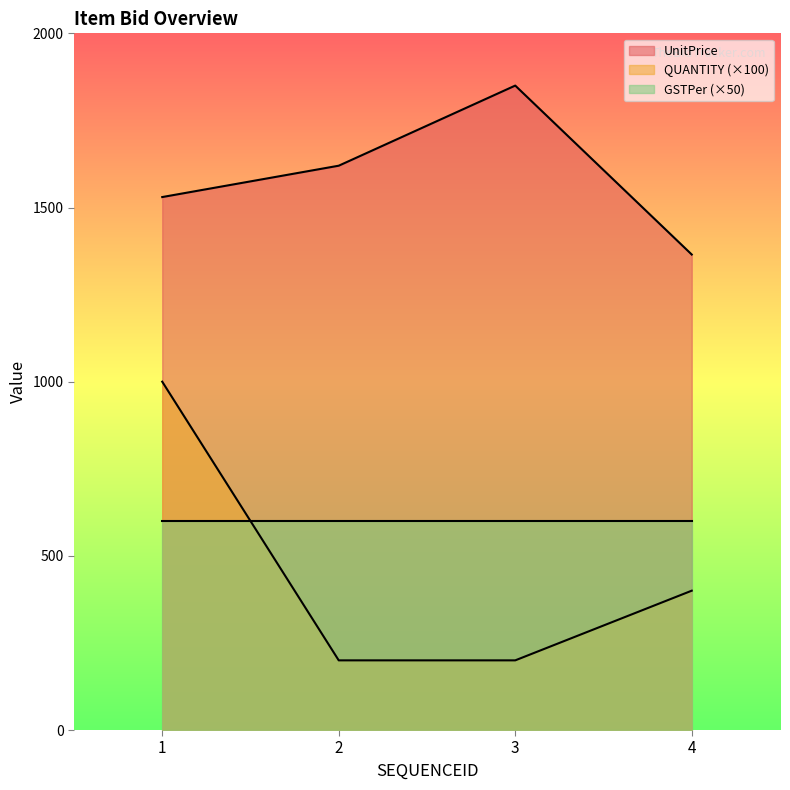

The value of QUANTITY at 1 is 618. True or false?

False